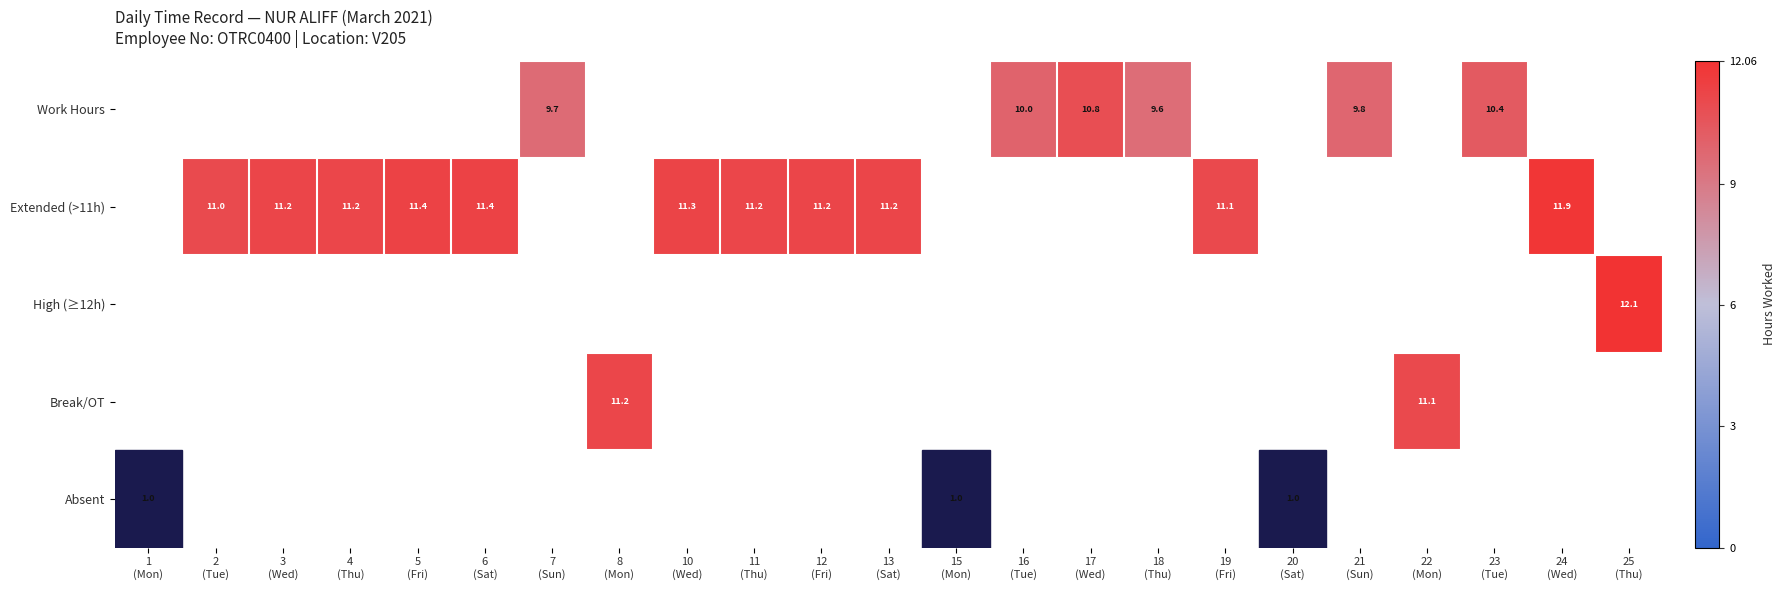

What is the minimum value shown in the chart?

1.0